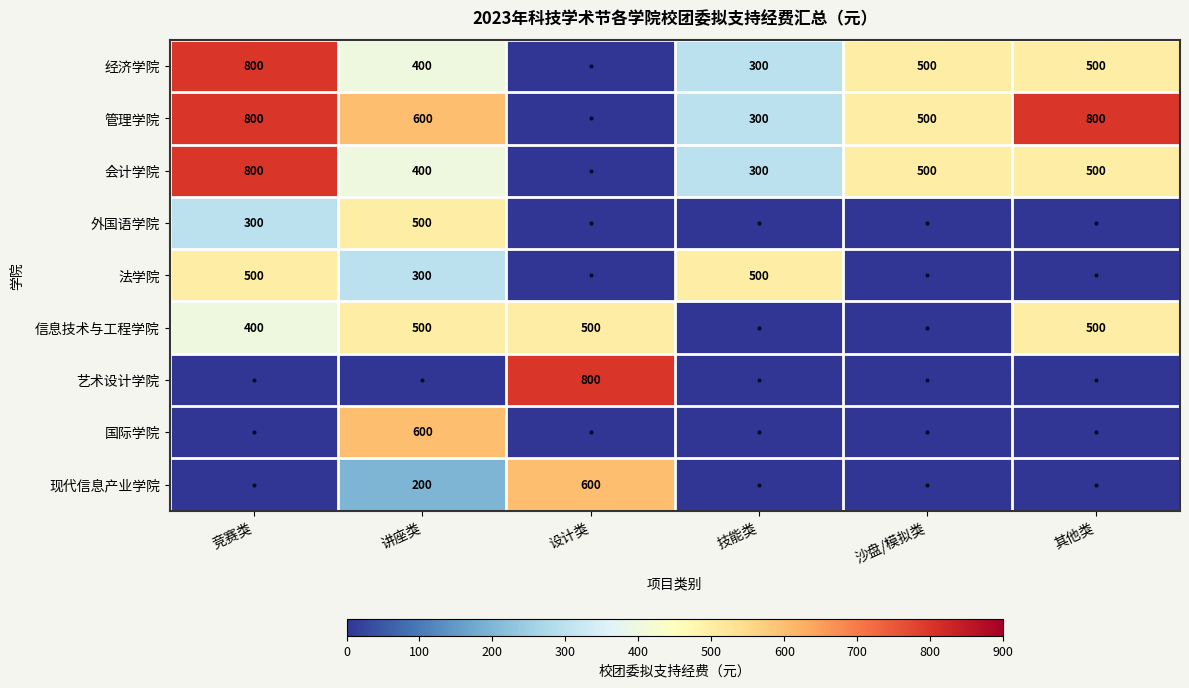

Is it true that 管理学院 equals 145 at 沙盘/模拟类?

False